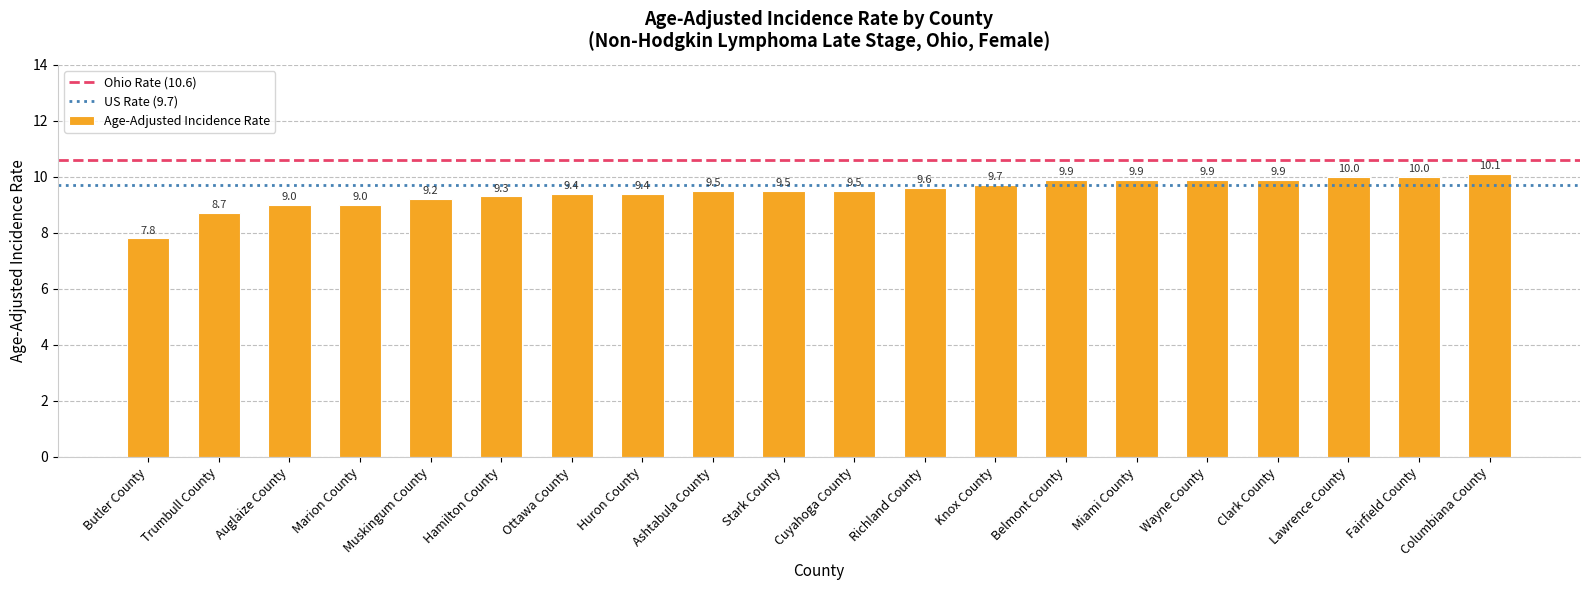

Which category has the highest value across all series?

Columbiana County